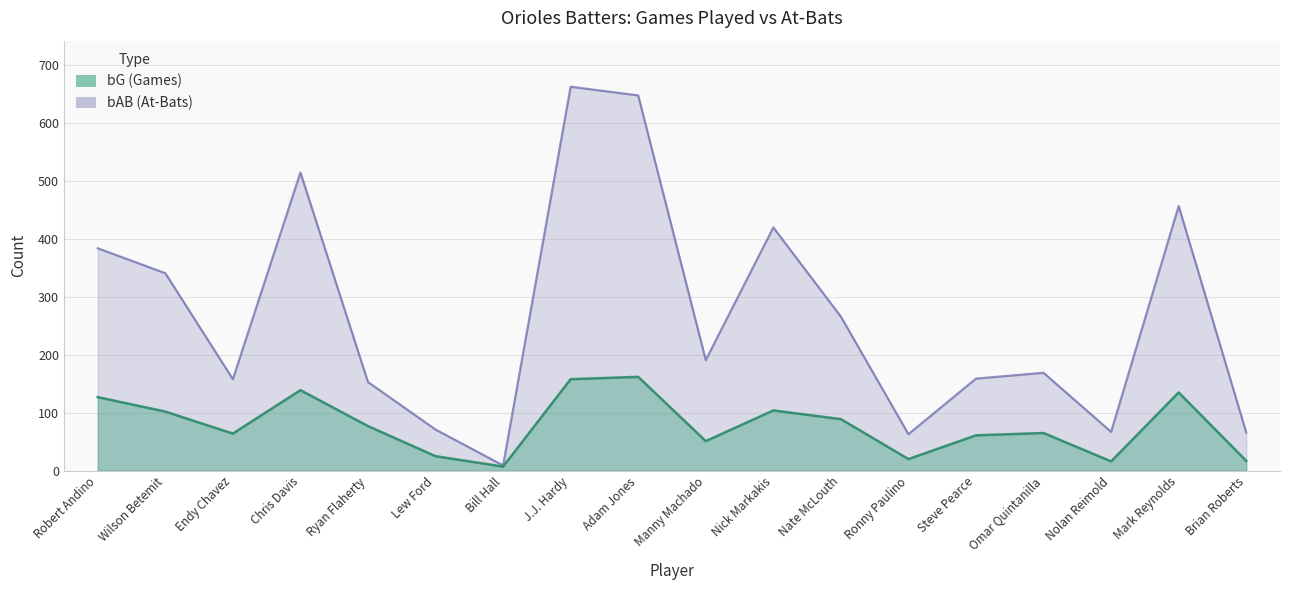

Rank the series at Nate McLouth from highest to lowest value.

bAB, bG